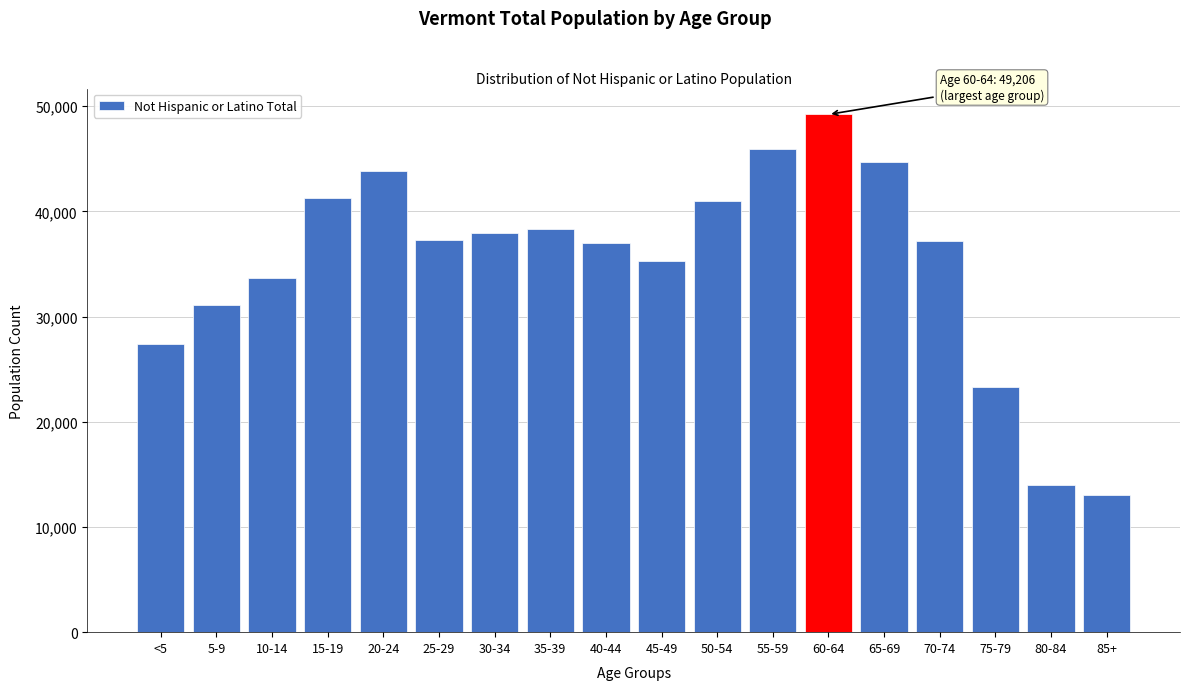

Read the value at <5, to the nearest 100.

27400